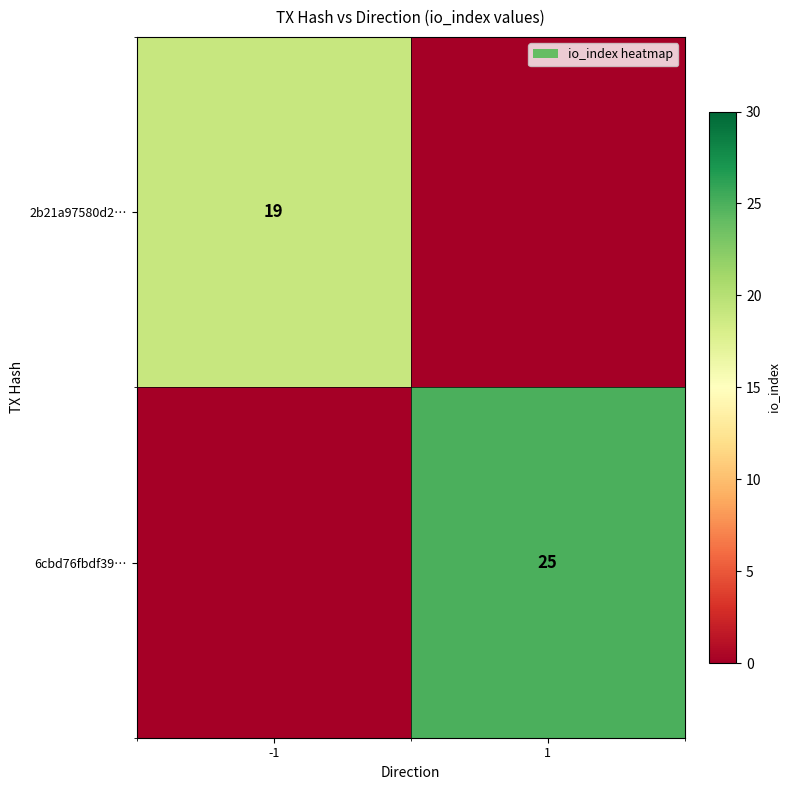

The value of 6cbd76fbdf39… at 1 is 25. True or false?

True